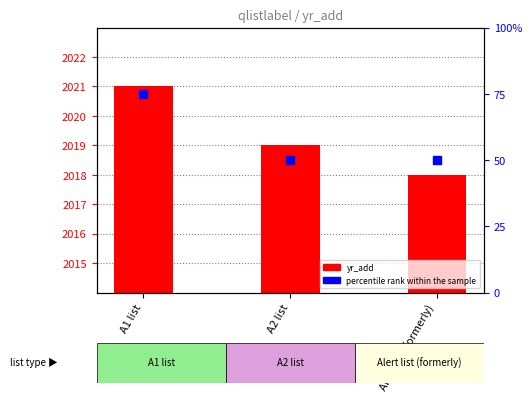

Which series has the widest spread of Y values?

percentile rank within the sample